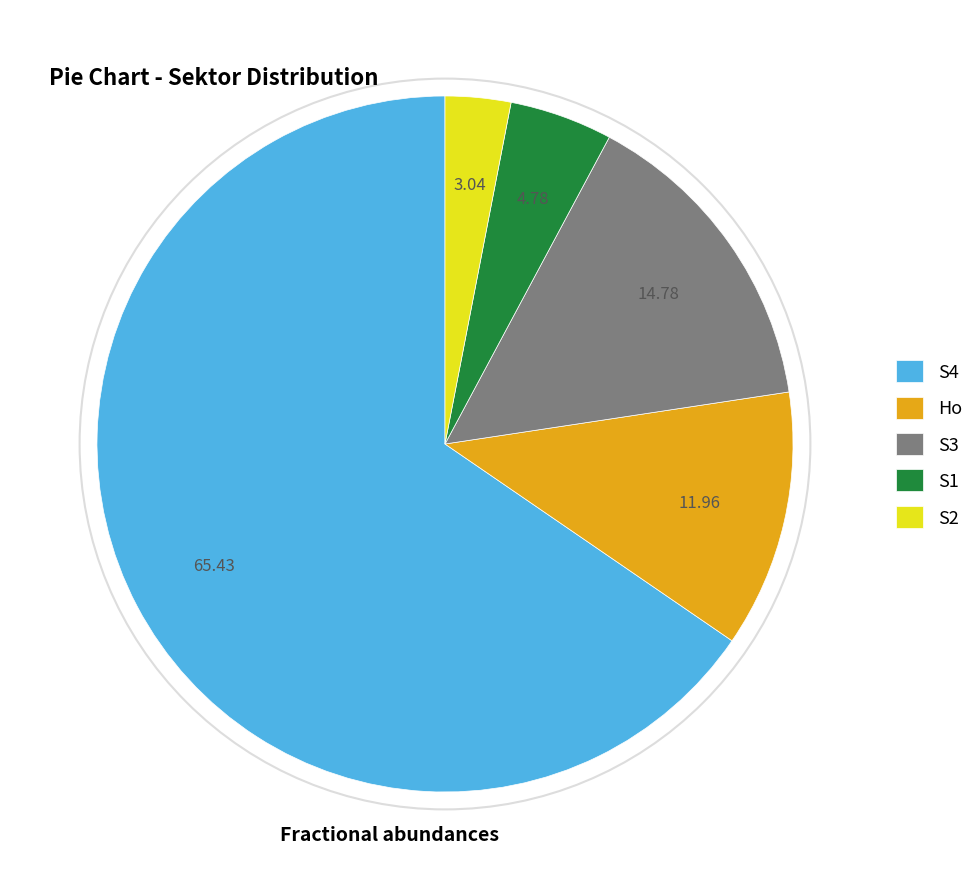

Is it true that S1 is 5% of the pie?

True